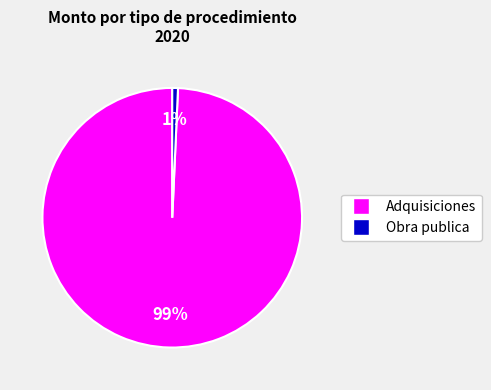

Is there any slice that represents more than half of the pie?

Yes